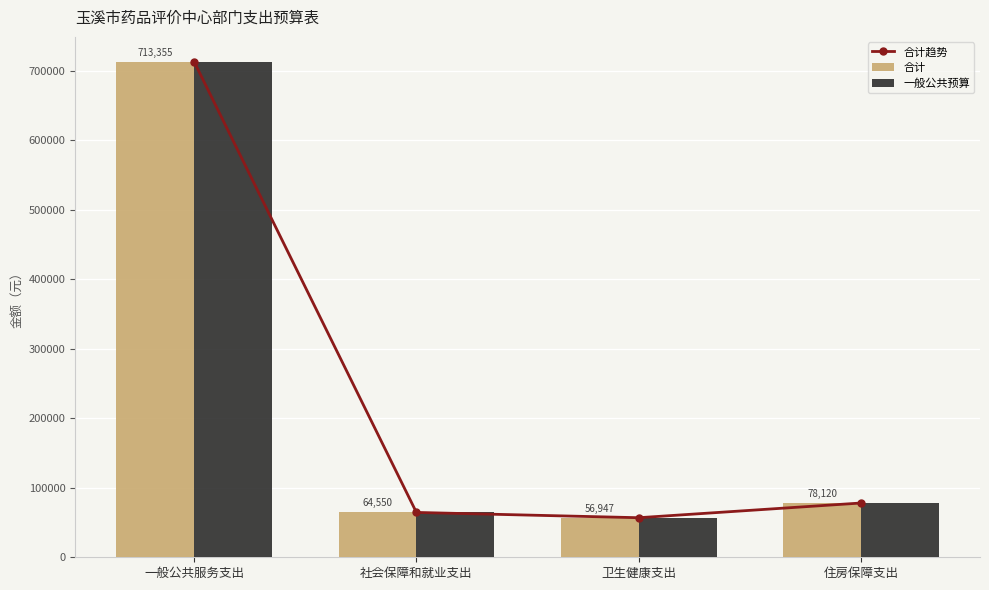

Which category has the highest value in the 一般公共预算 series?

一般公共服务支出